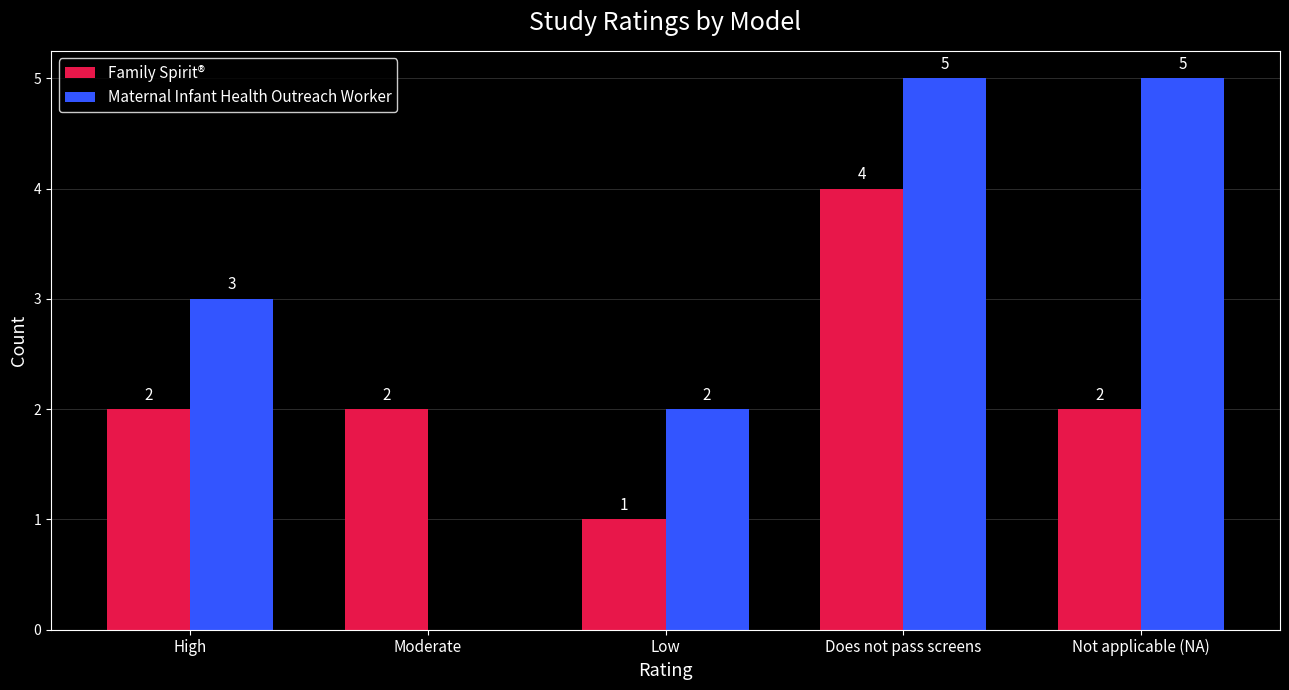

What is the approximate value of Maternal Infant Health Outreach Worker at Not applicable (NA)?

5